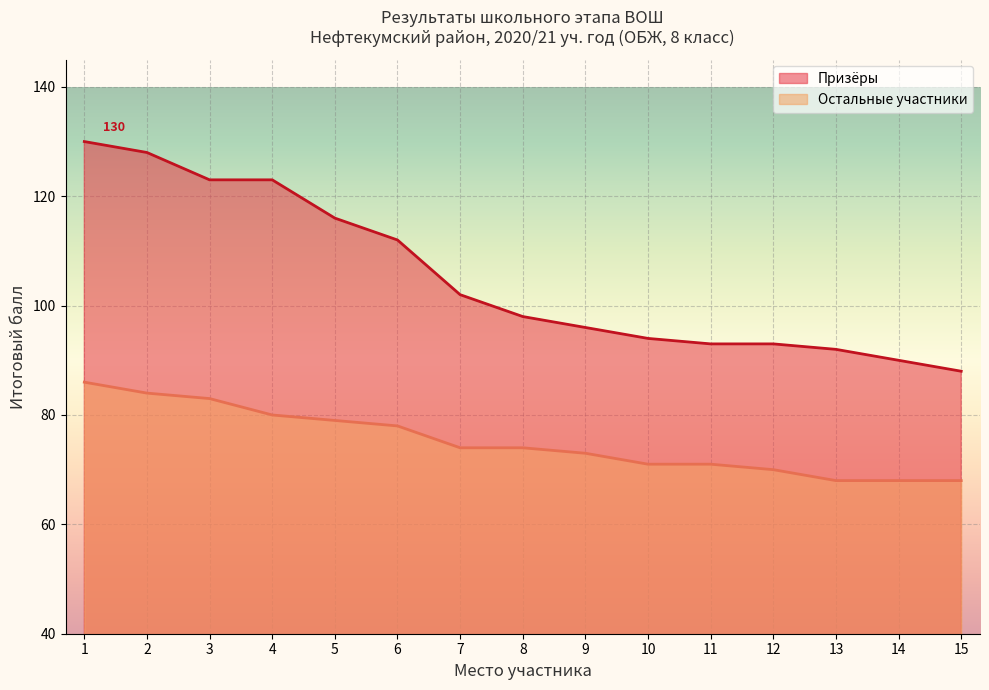

Rank the series by their average value, from highest to lowest.

Призёры, Остальные участники